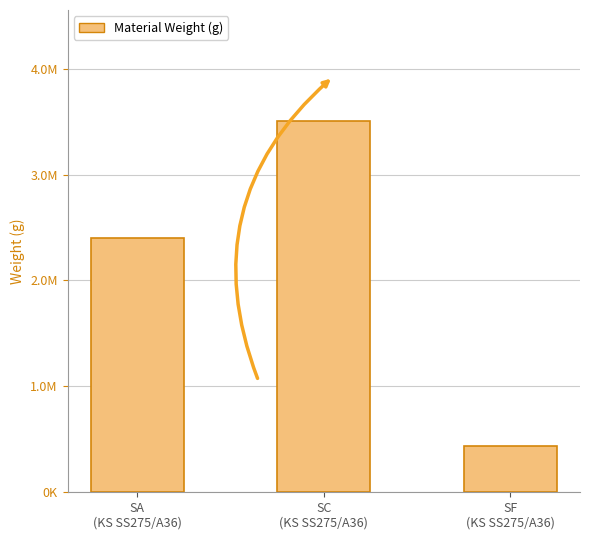

What is the difference between the values at SC
(KS SS275/A36) and SF
(KS SS275/A36)?

3064933